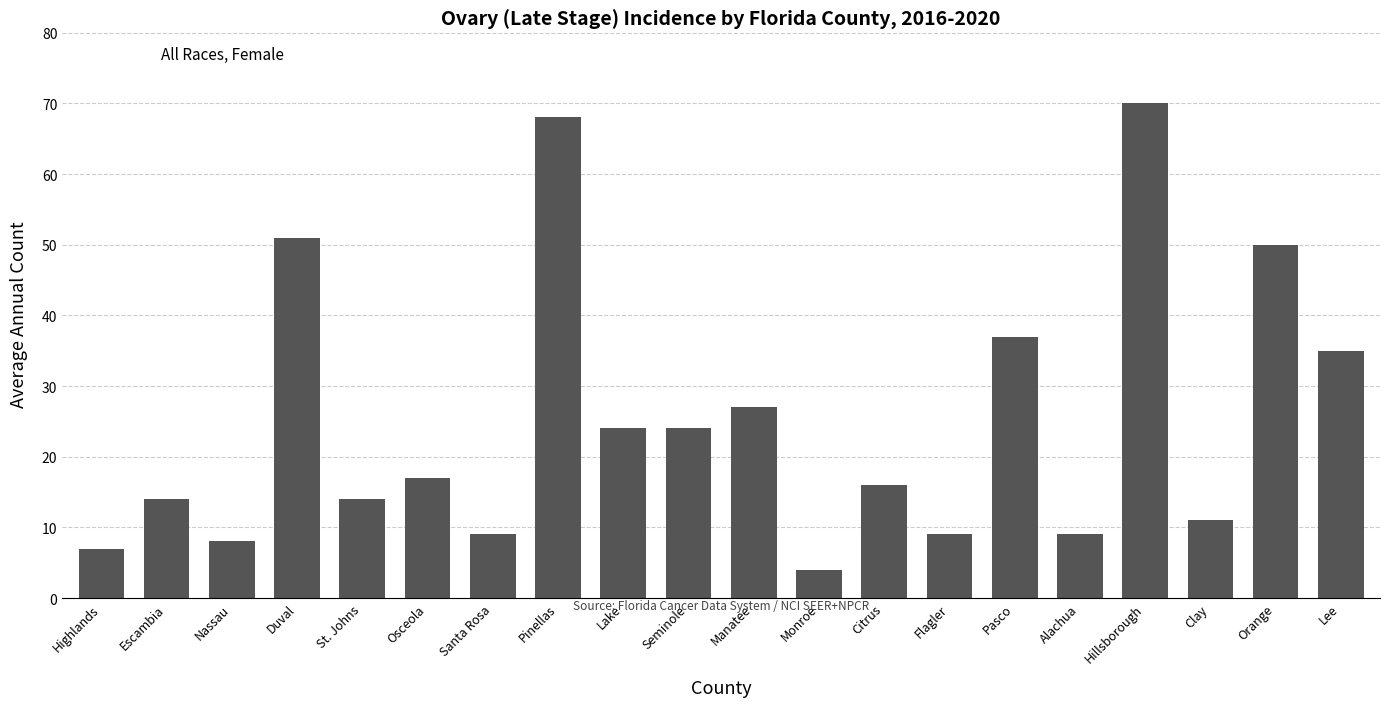

What is the change in value from Lake to Lee?

+11